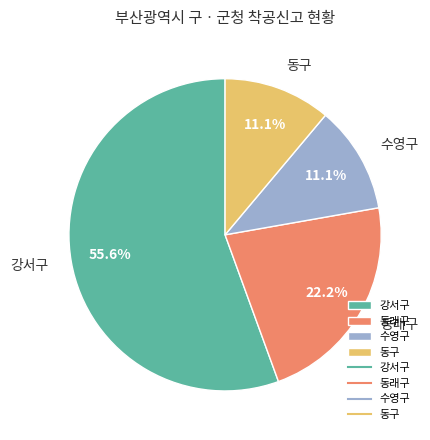

To the nearest percent, what portion does 수영구 represent?

11%